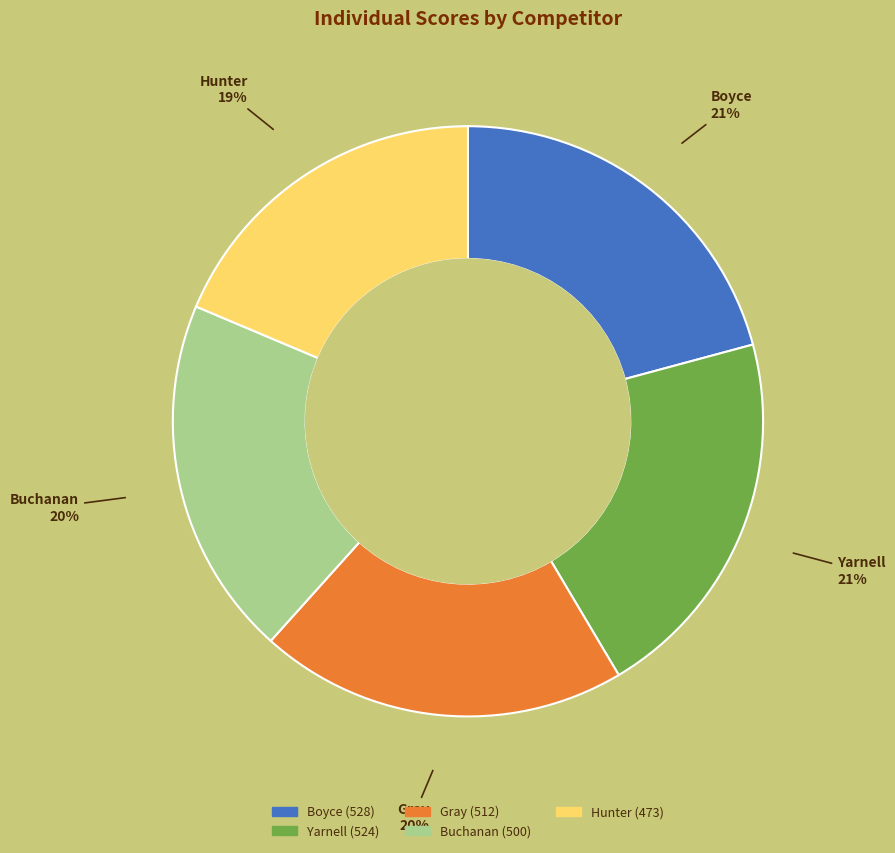

To the nearest percent, what percentage of the pie is Gray?

20%